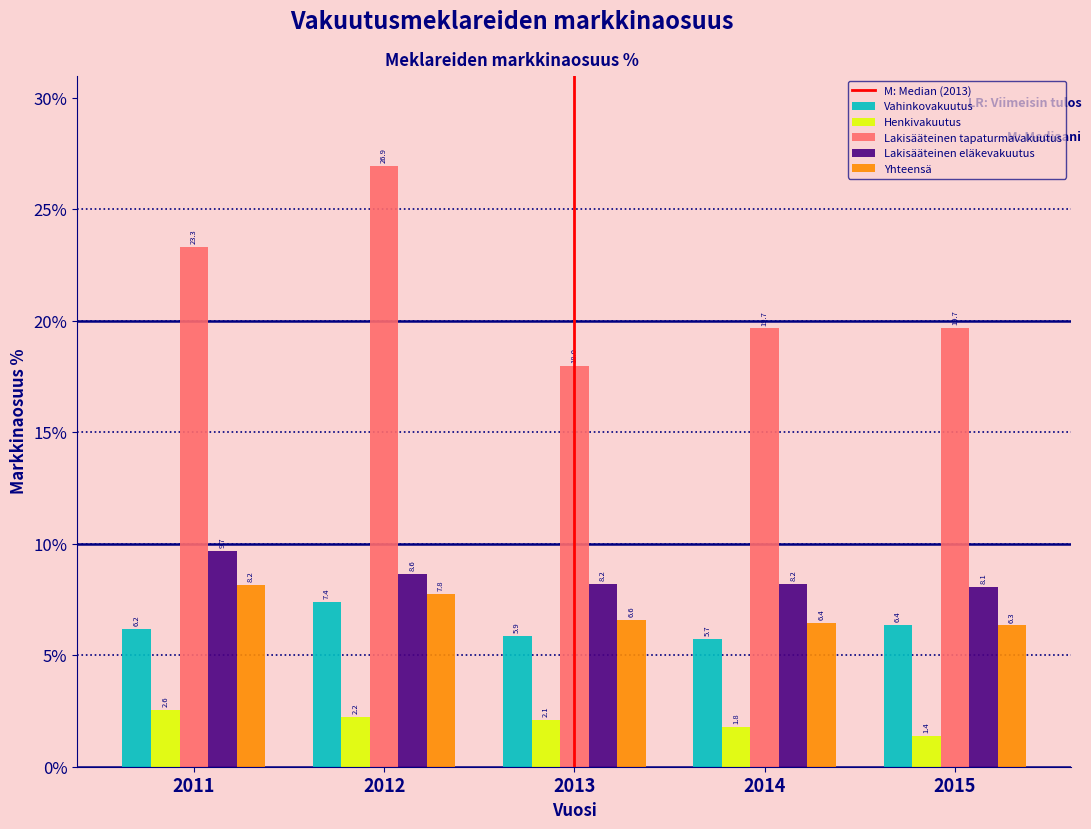

Reading left to right, transcribe all the data shown in this chart.

Vahinkovakuutus: 6.2	7.4	5.9	5.7	6.4
Henkivakuutus: 2.6	2.2	2.1	1.8	1.4
Lakisääteinen tapaturmavakuutus: 23.3	26.9	18.0	19.7	19.7
Lakisääteinen eläkevakuutus: 9.7	8.6	8.2	8.2	8.1
Yhteensä: 8.2	7.8	6.6	6.4	6.3